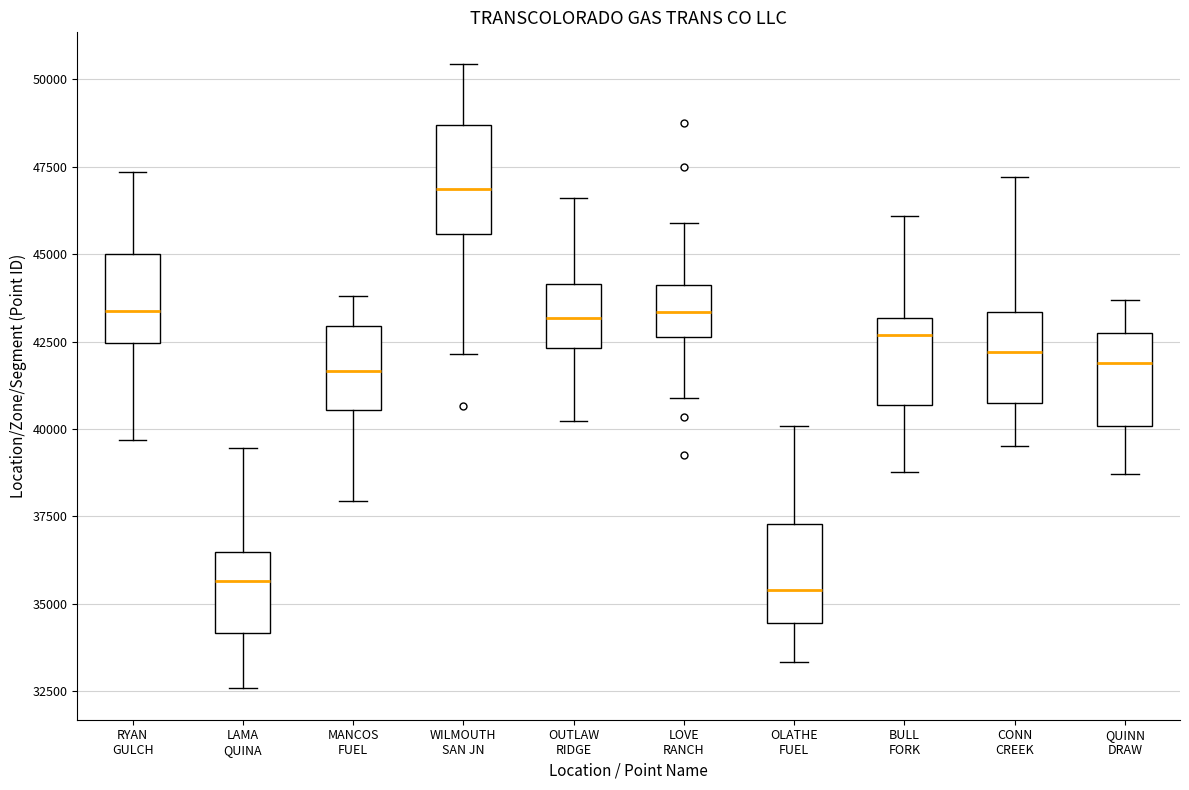

Which box's median line is the highest?

WILMOUTH SAN JN